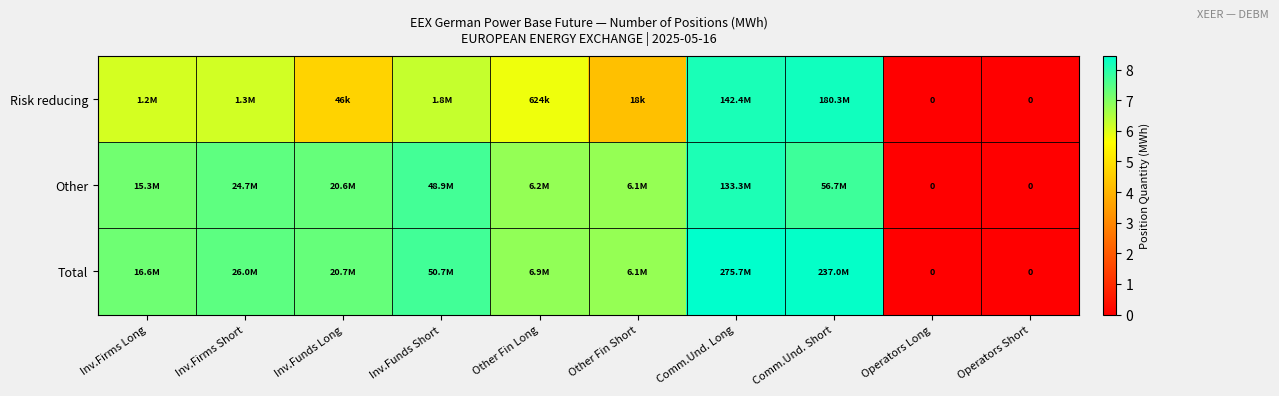

Which category has the lowest value in the Total series?

Operators Long